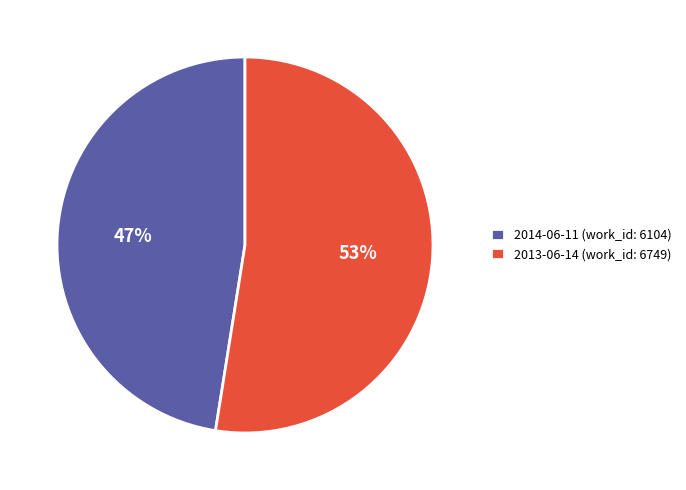

Which category has the biggest portion of the pie?

2013-06-14